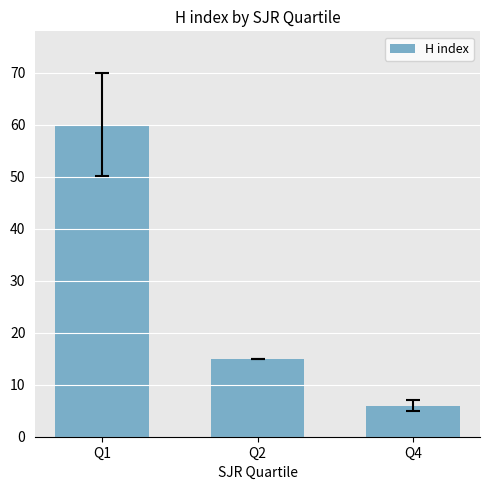

What is the ratio of the value at Q1 to the value at Q4?

10.0